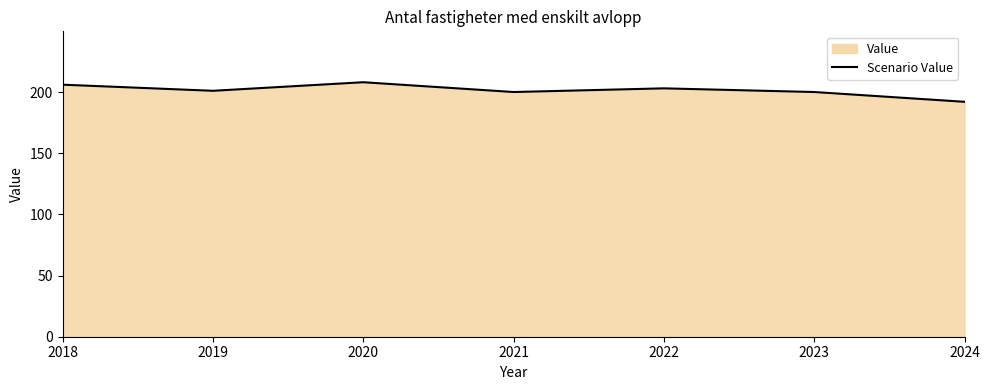

Reading left to right, what are all the values shown in this chart?

206	201	208	200	203	200	192